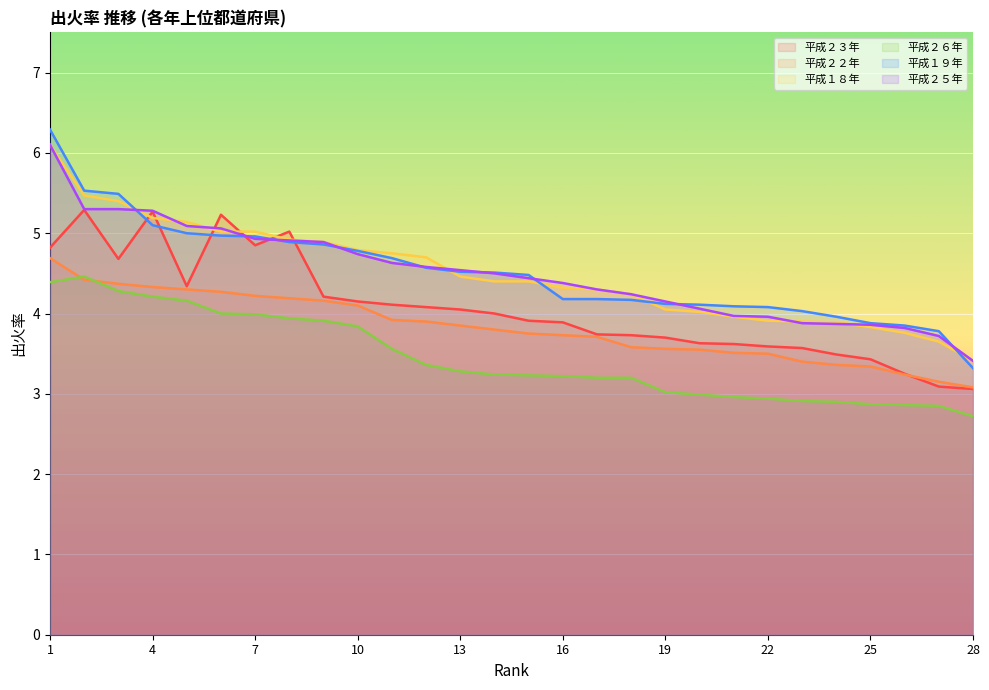

True or false: 平成２５年 and 平成１９年 cross at least once.

True